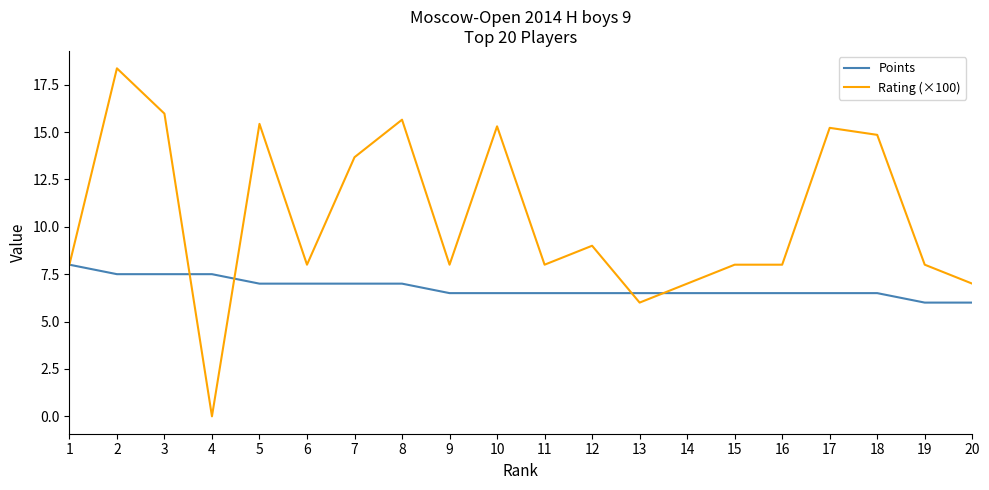

List the series in order of their overall mean, highest first.

Rating (×100), Points